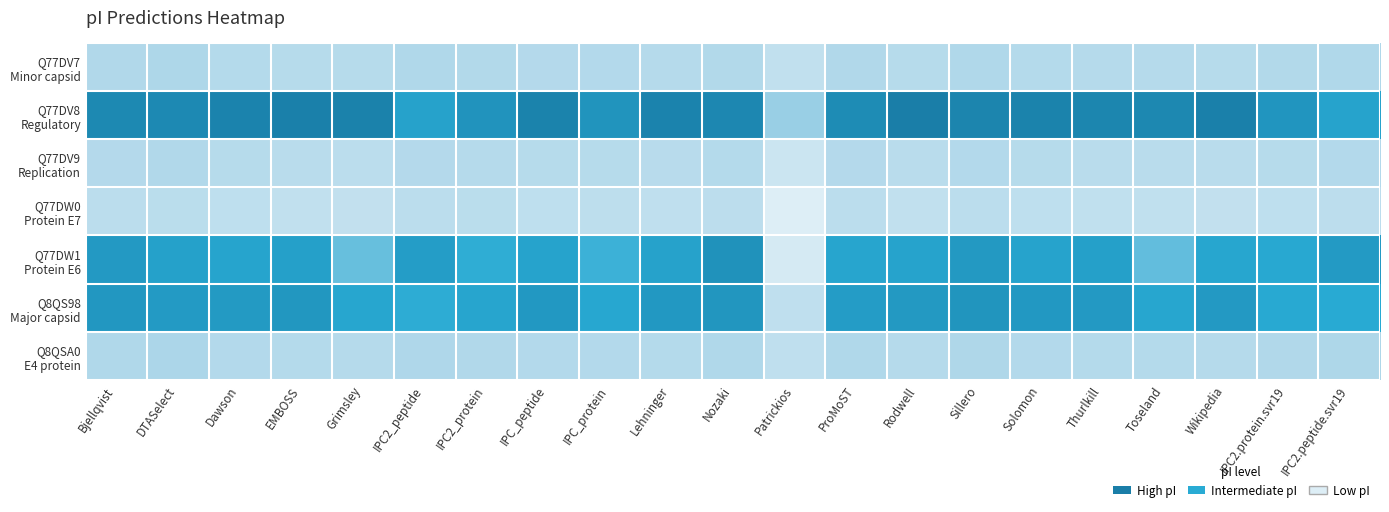

Rank the series at IPC2.protein.svr19 from lowest to highest value.

Q77DW0 Protein E7, Q77DV9 Replication, Q77DV7 Minor capsid, Q8QSA0 E4 protein, Q8QS98 Major capsid, Q77DW1 Protein E6, Q77DV8 Regulatory